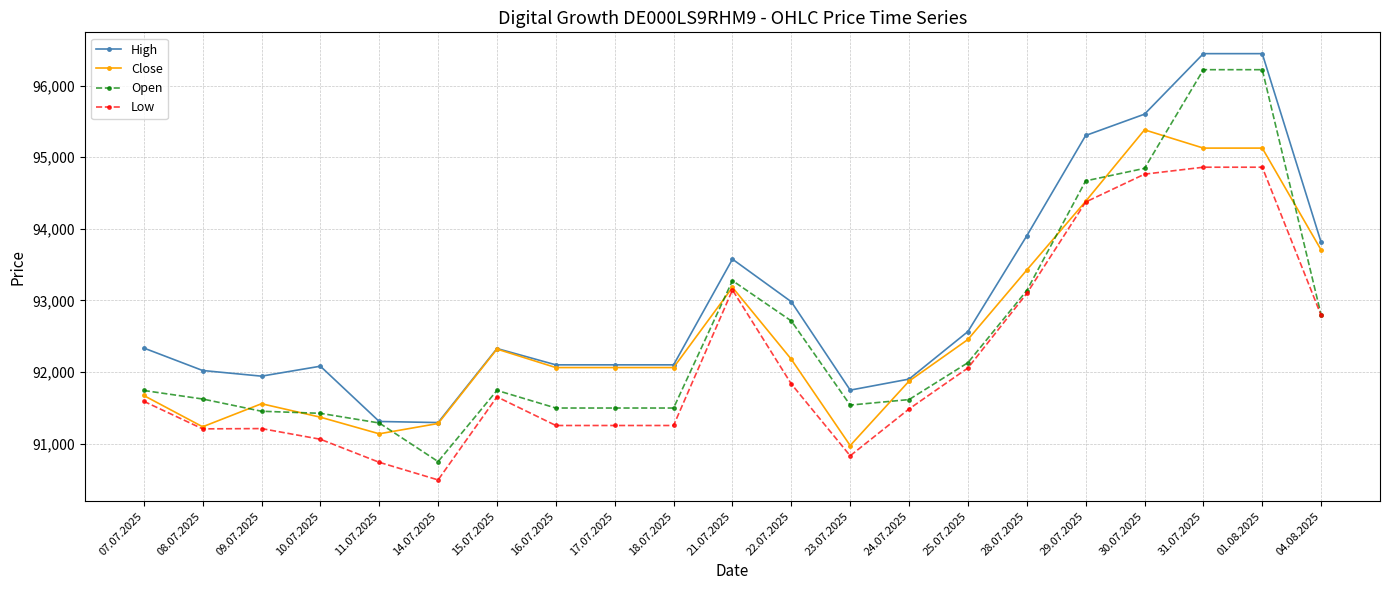

Read the Open value at 17.07.2025.

91498